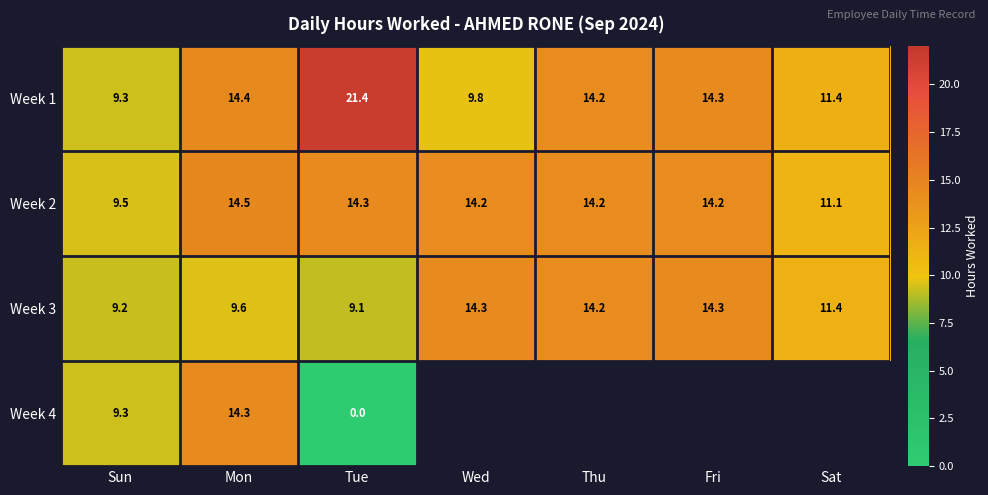

Is it true that Week 3 equals 9.6 at Mon?

True